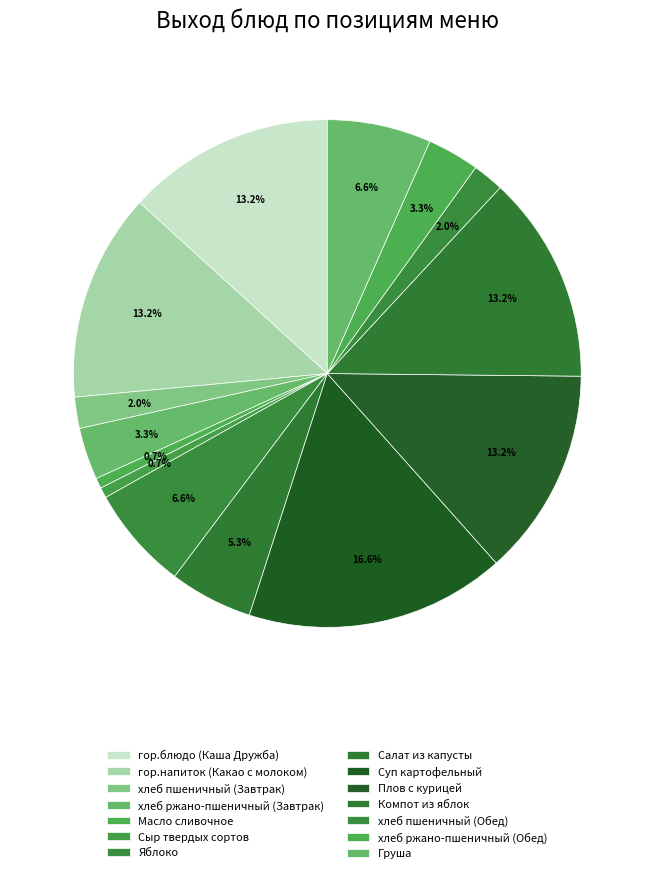

How many slices are in this pie chart?

14